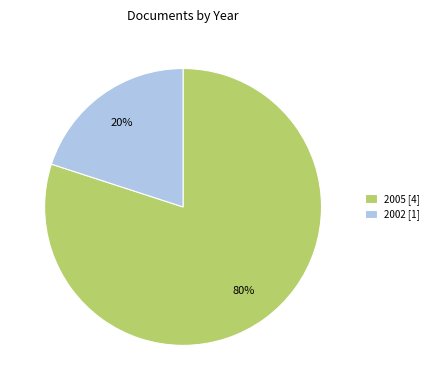

What percentage is the 2002 [1] slice, to the nearest percent?

20%